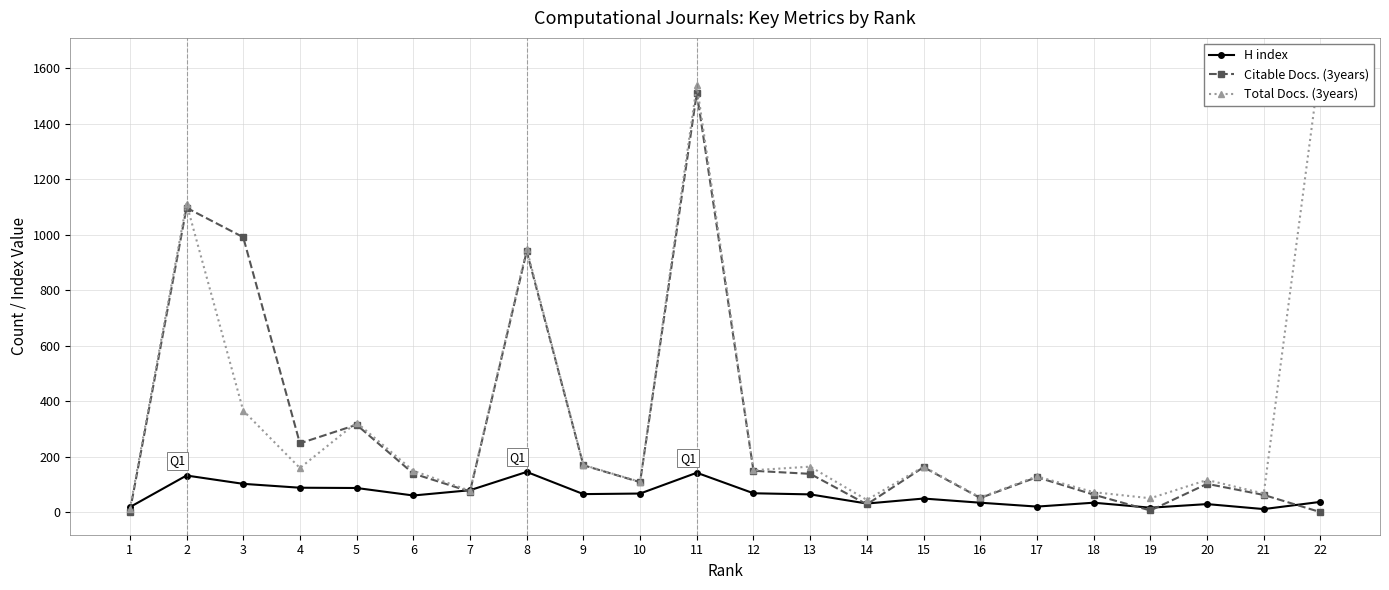

Rank the categories by Citable Docs. (3years) value from lowest to highest.

22, 1, 19, 14, 16, 21, 18, 7, 20, 10, 17, 13, 6, 12, 15, 9, 4, 5, 8, 3, 2, 11